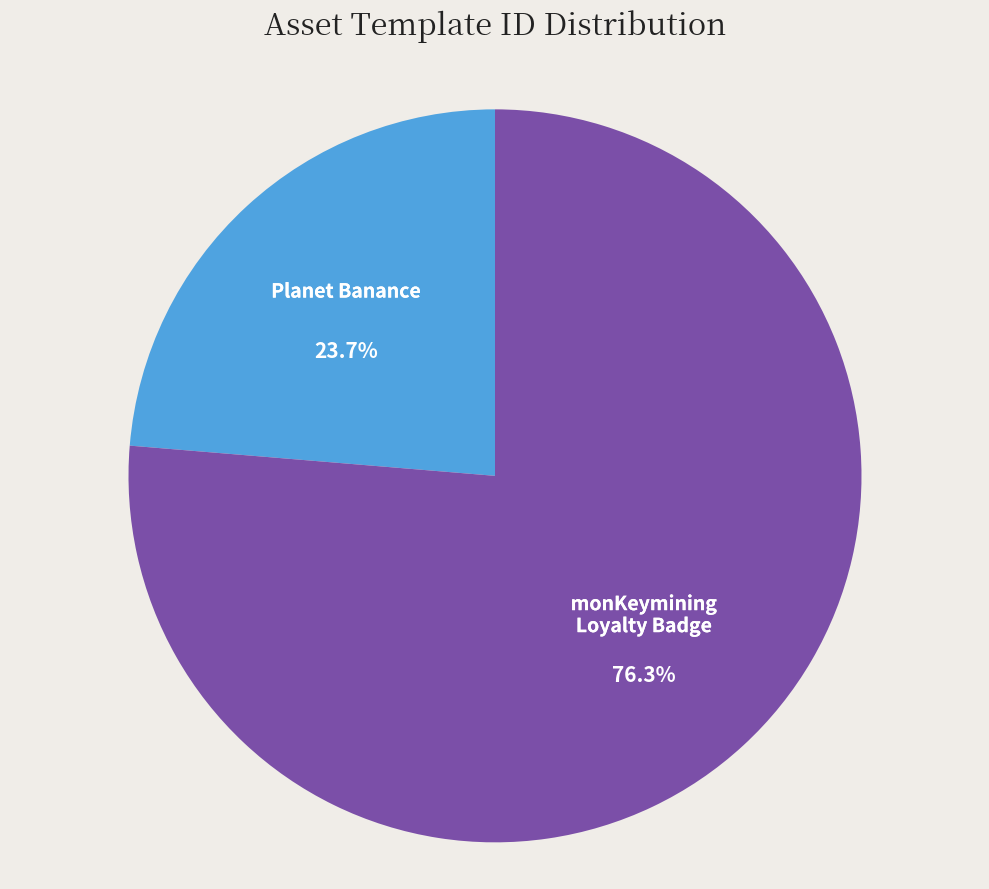

Which has a higher value, monKeymining Loyalty Badge or Planet Banance?

monKeymining Loyalty Badge